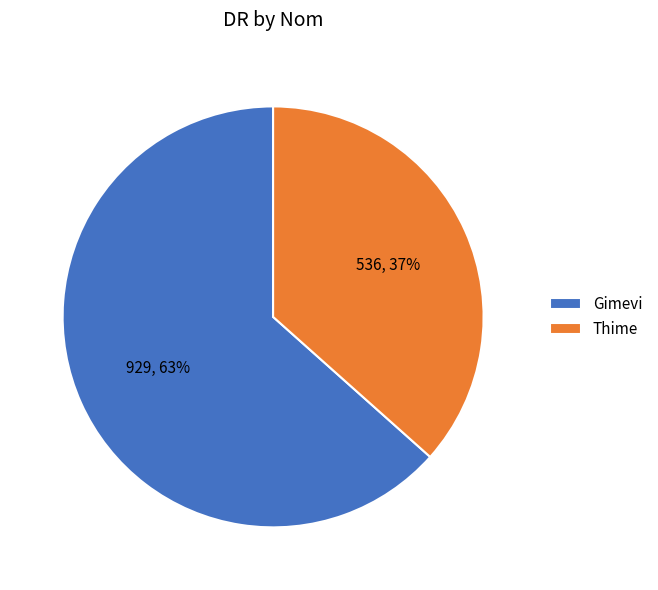

To the nearest percent, what is the average slice percentage?

50%